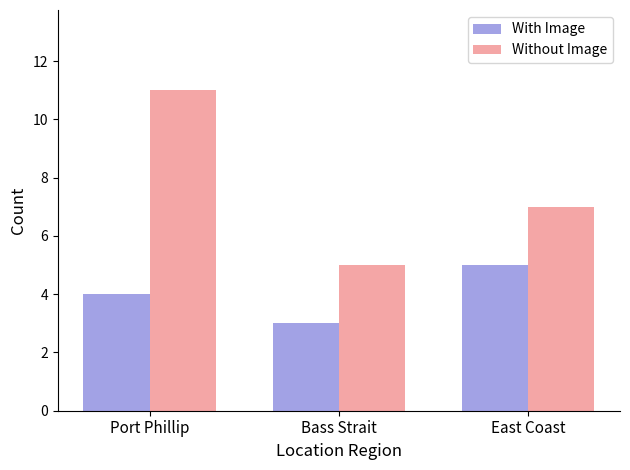

Reading left to right, list all the values displayed in this chart.

With Image: 4	3	5
Without Image: 11	5	7